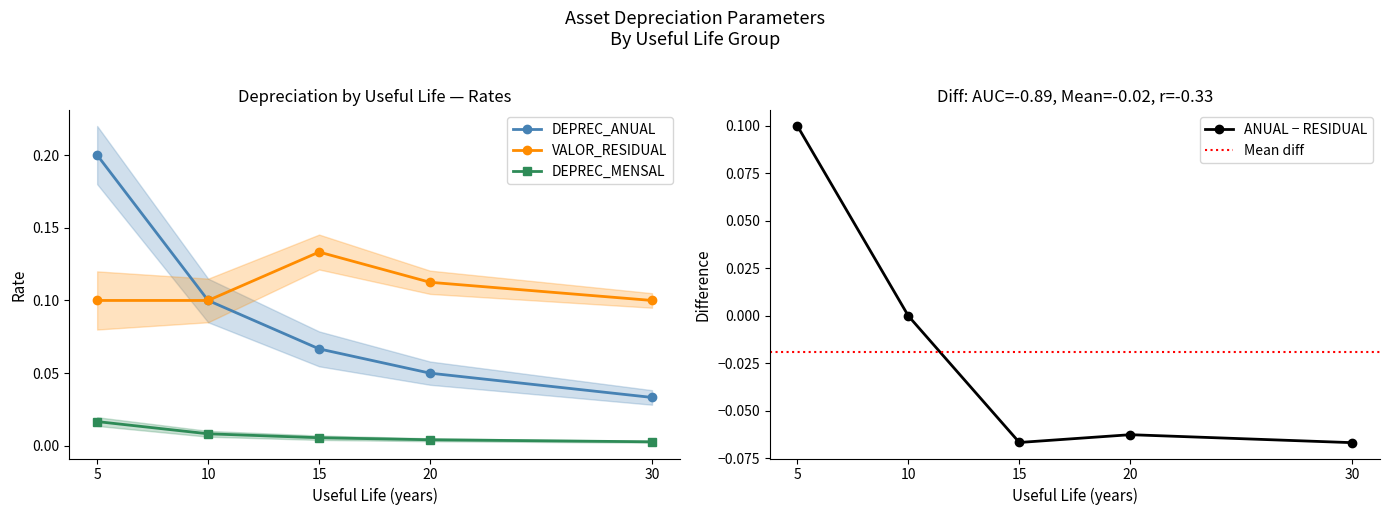

How many DEPREC_ANUAL values are between 0 and 1?

5